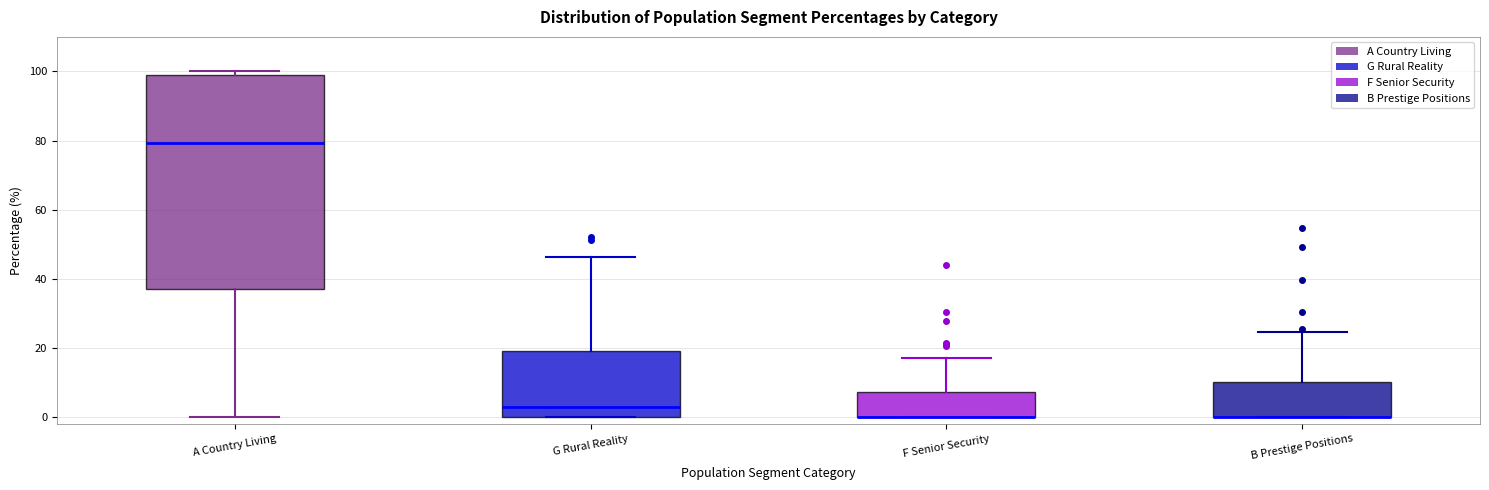

Which box is the tallest, from its lower edge to its upper edge?

A Country Living